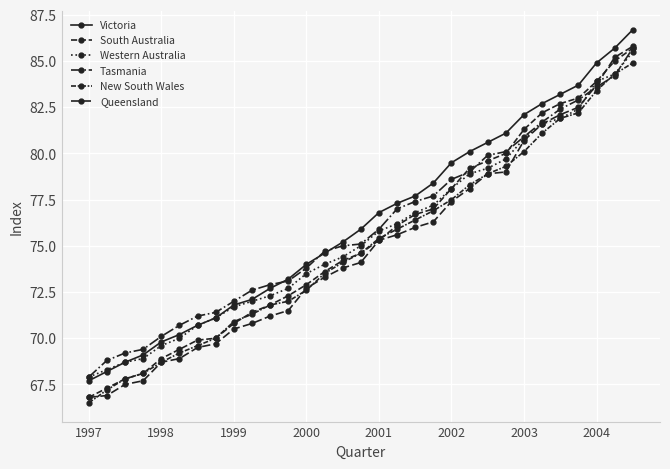

How many series are shown in this chart?

6